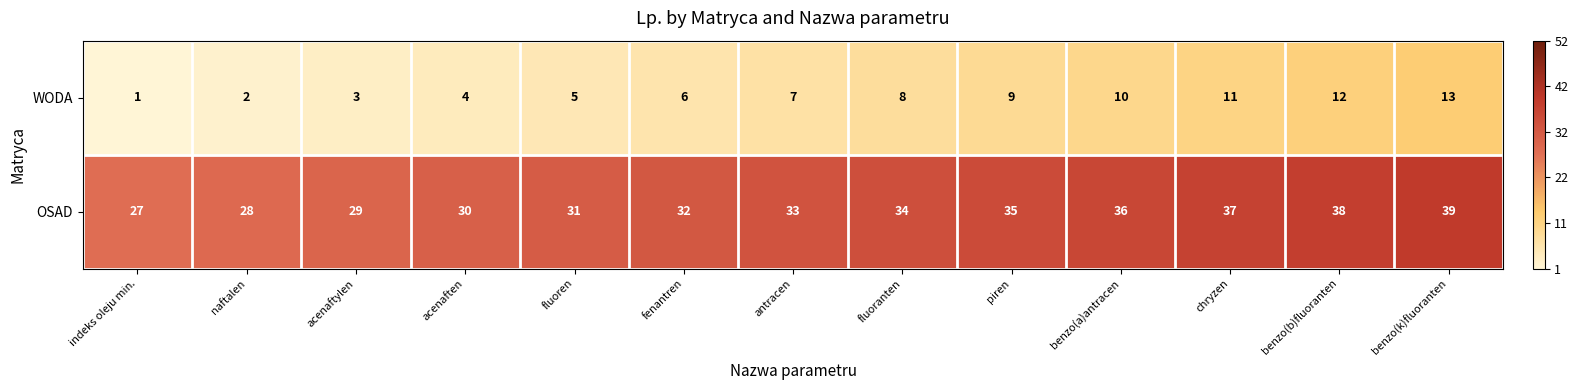

Reading left to right, transcribe all the data shown in this chart.

WODA: indeks oleju min.=1	naftalen=2	acenaftylen=3	acenaften=4	fluoren=5	fenantren=6	antracen=7	fluoranten=8	piren=9	benzo(a)antracen=10	chryzen=11	benzo(b)fluoranten=12	benzo(k)fluoranten=13
OSAD: indeks oleju min.=27	naftalen=28	acenaftylen=29	acenaften=30	fluoren=31	fenantren=32	antracen=33	fluoranten=34	piren=35	benzo(a)antracen=36	chryzen=37	benzo(b)fluoranten=38	benzo(k)fluoranten=39